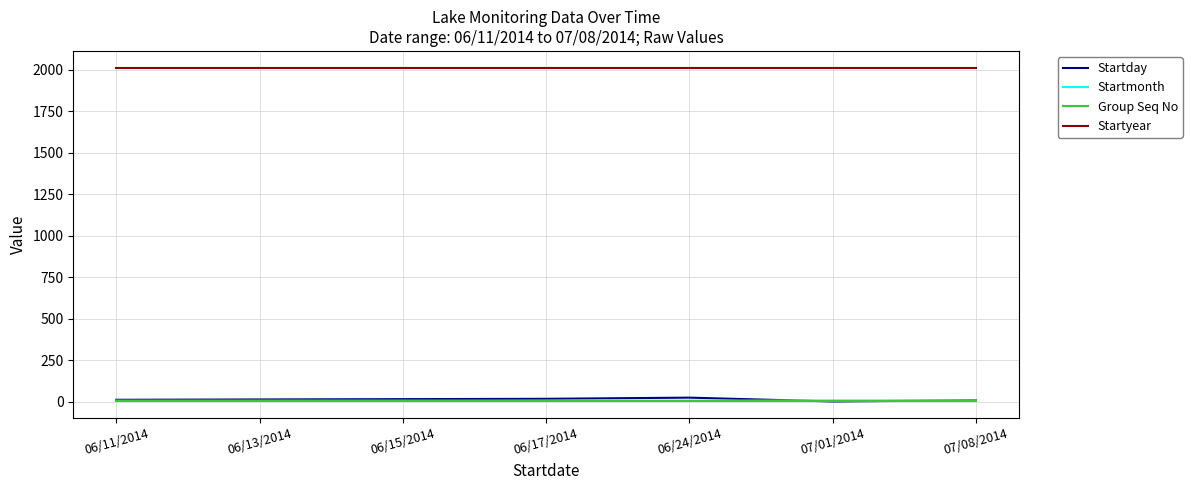

Which series has the largest range (max minus min)?

Startday